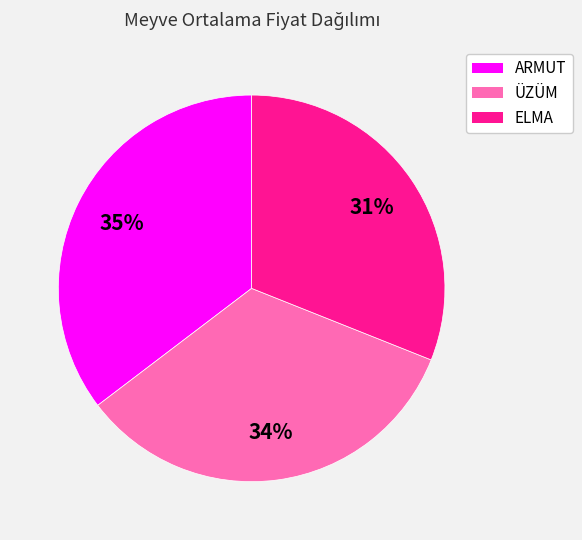

Combined, do ELMA and ÜZÜM account for over 50%?

Yes